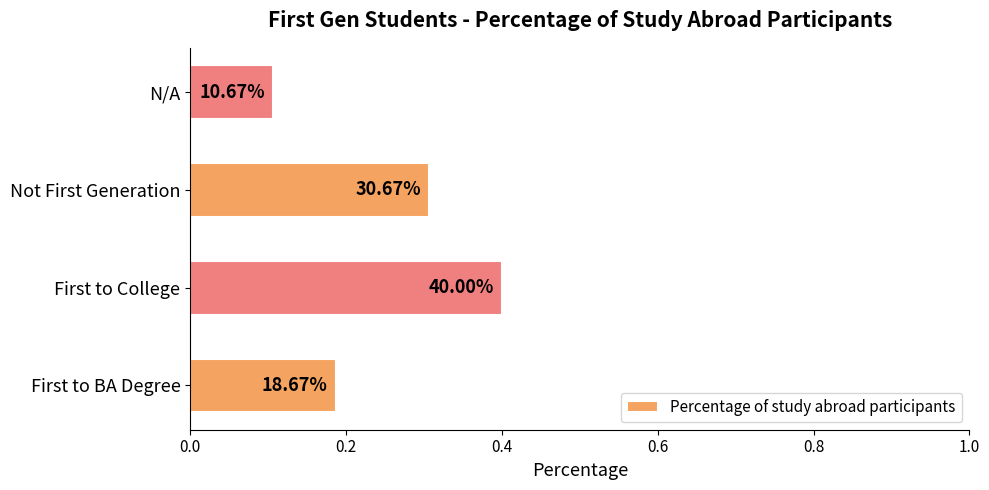

How many bars are there in total?

4